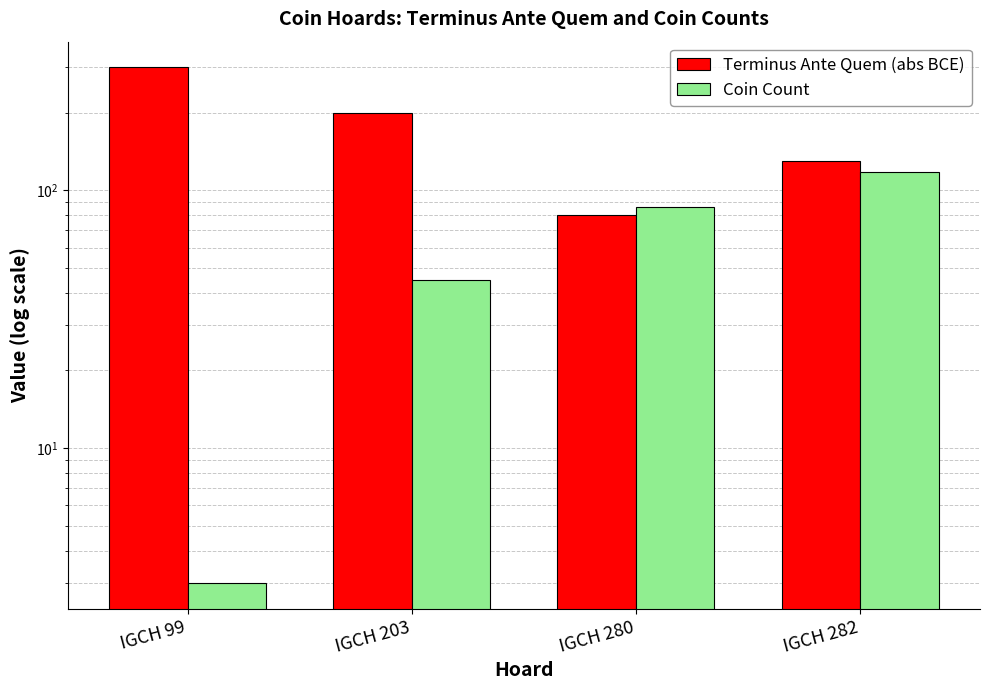

At which category is the sum across all series the highest?

IGCH 99